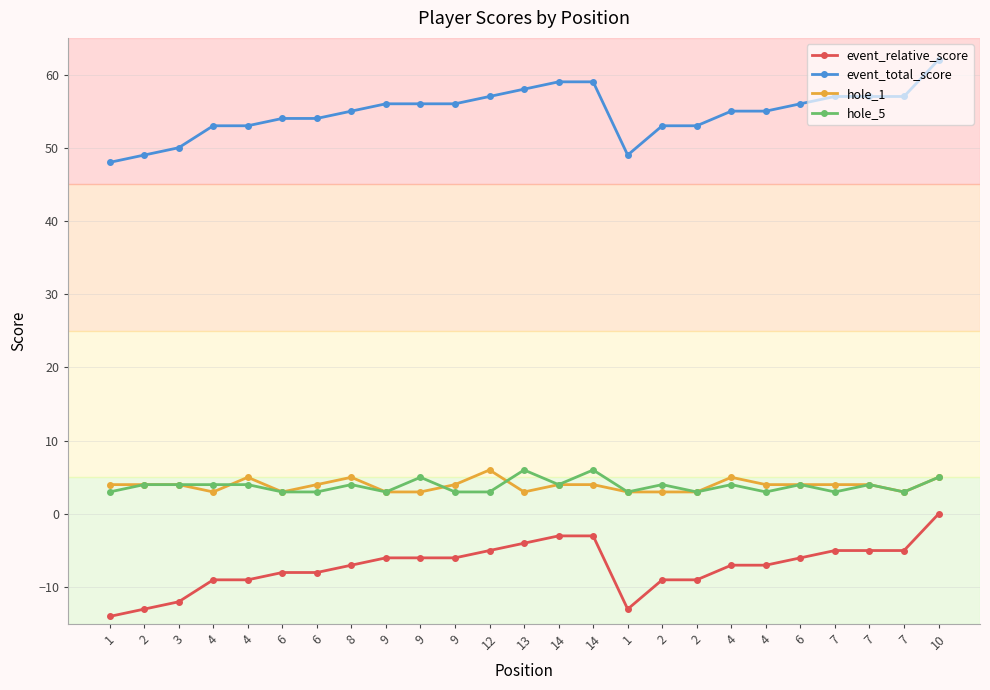

What is the difference between the highest and lowest values at 7?

62